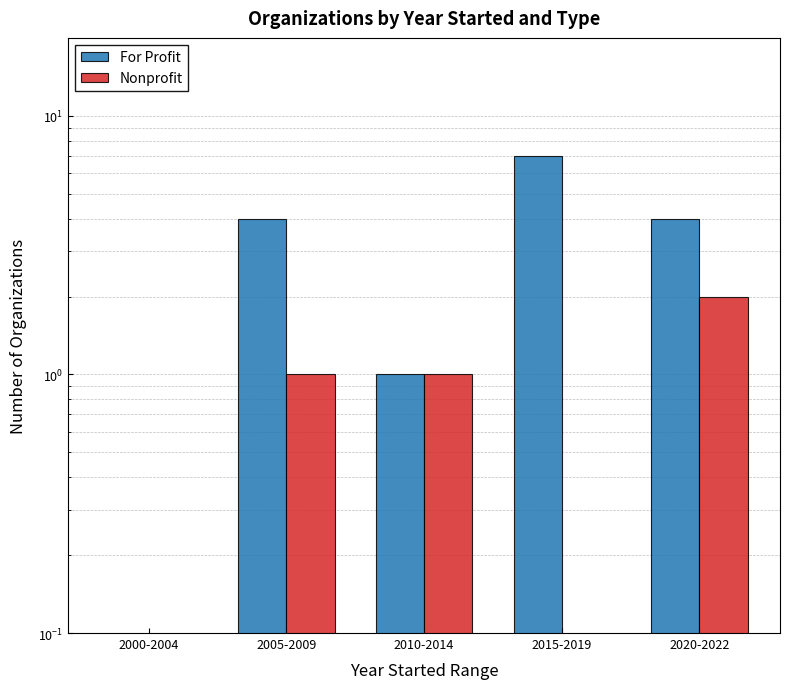

What position from the left is 2005-2009?

2